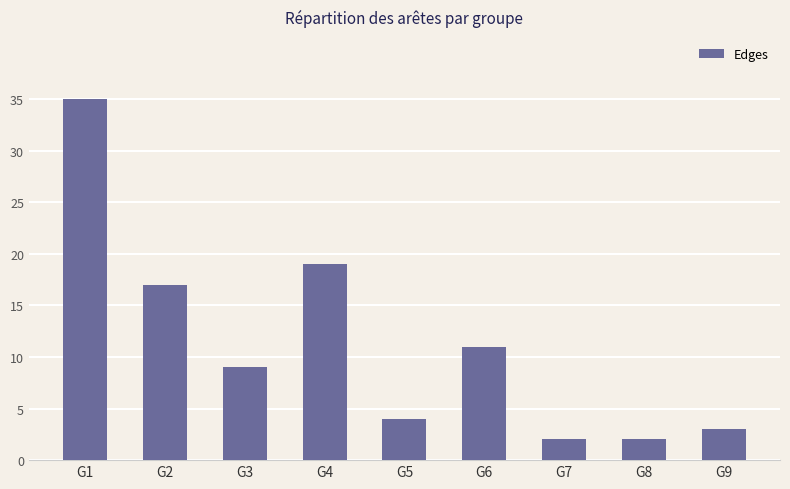

Reading right to left, extract all data points from this chart.

G9=3	G8=2	G7=2	G6=11	G5=4	G4=19	G3=9	G2=17	G1=35